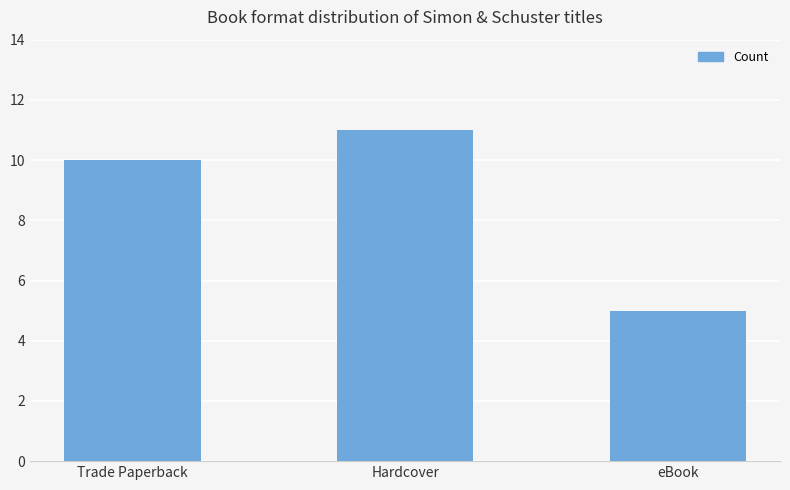

What is the maximum value shown in the chart?

11